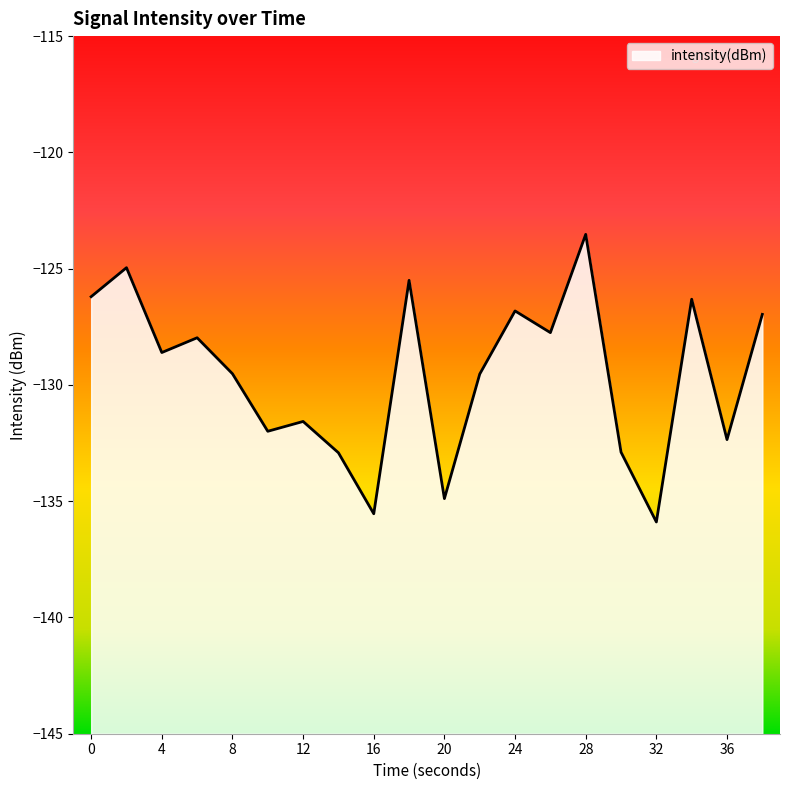

At which category does the chart reach its minimum across all series?

32